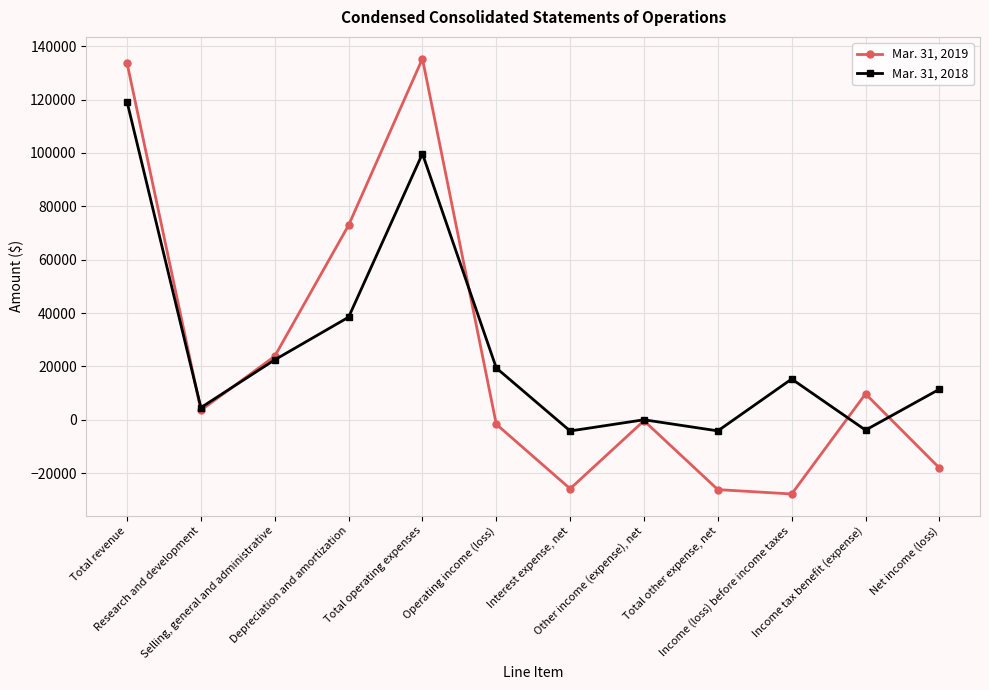

After their last crossing, which series has the higher values: Mar. 31, 2019 or Mar. 31, 2018?

Mar. 31, 2018